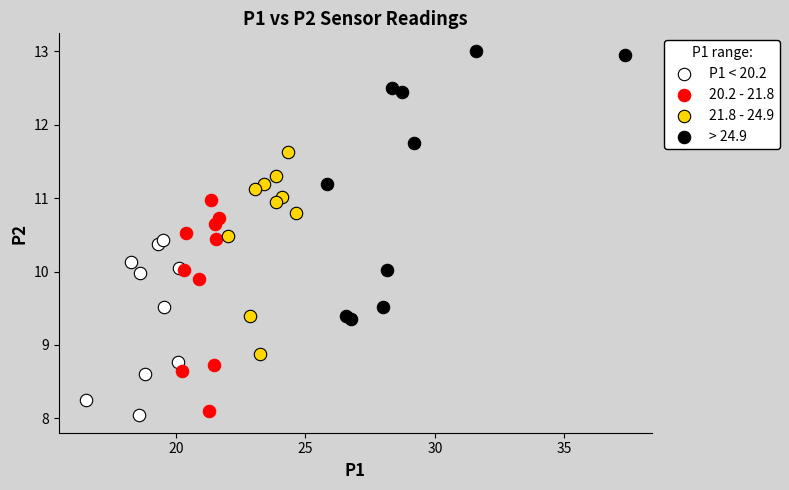

Which series contains the highest Y value?

> 24.9